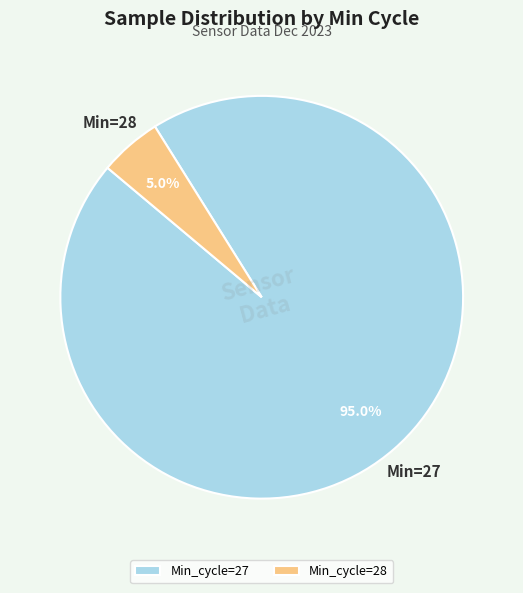

Rank the categories by value from lowest to highest.

Min_cycle=28, Min_cycle=27